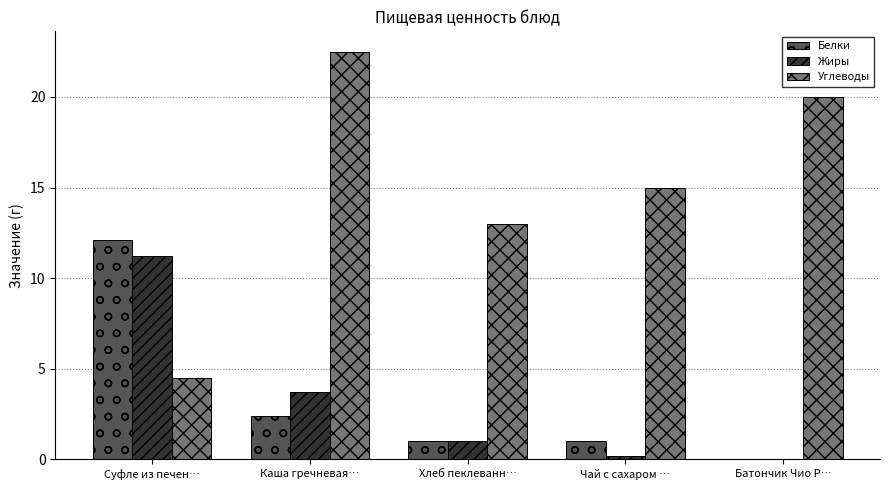

Is the value of Белки at Суфле из печен… greater than the value of Углеводы at Хлеб пеклеванн…?

No